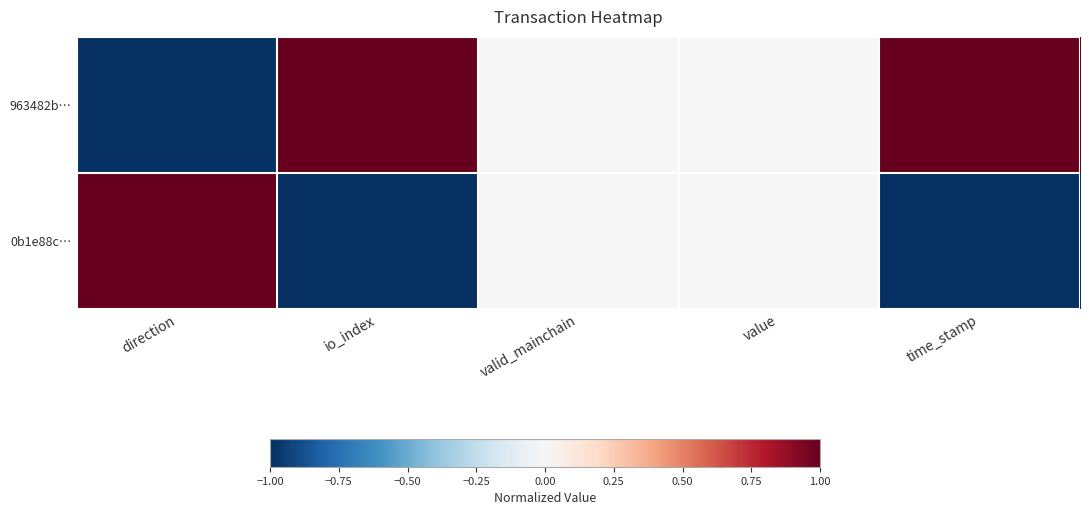

Reading right to left, transcribe all the data shown in this chart.

963482b…: time_stamp=1	value=0	valid_mainchain=0	io_index=1	direction=-1
0b1e88c…: time_stamp=-1	value=0	valid_mainchain=0	io_index=-1	direction=1